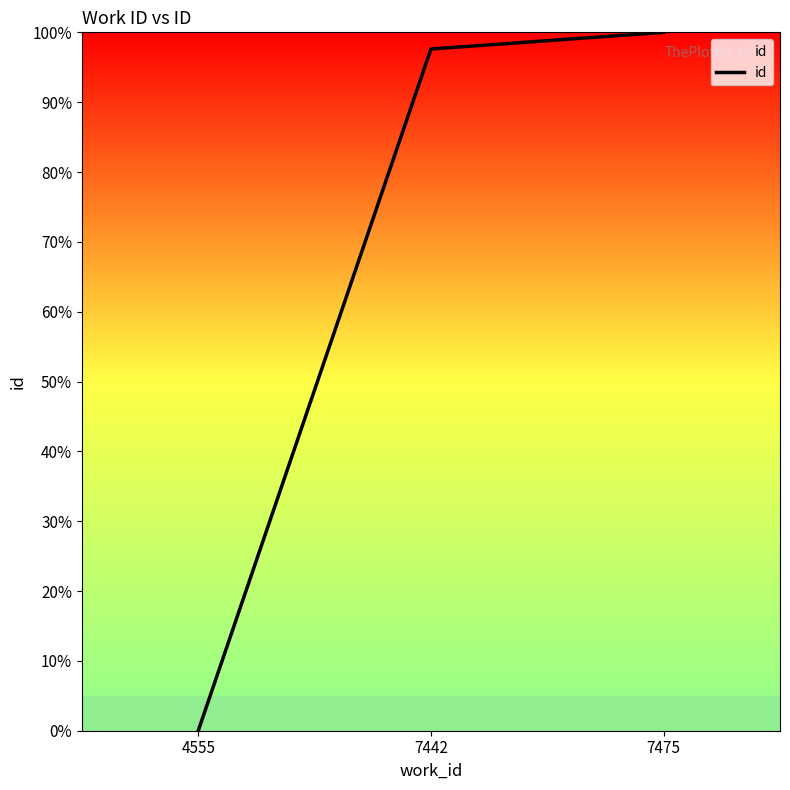

What is the sum of all values?

197.6